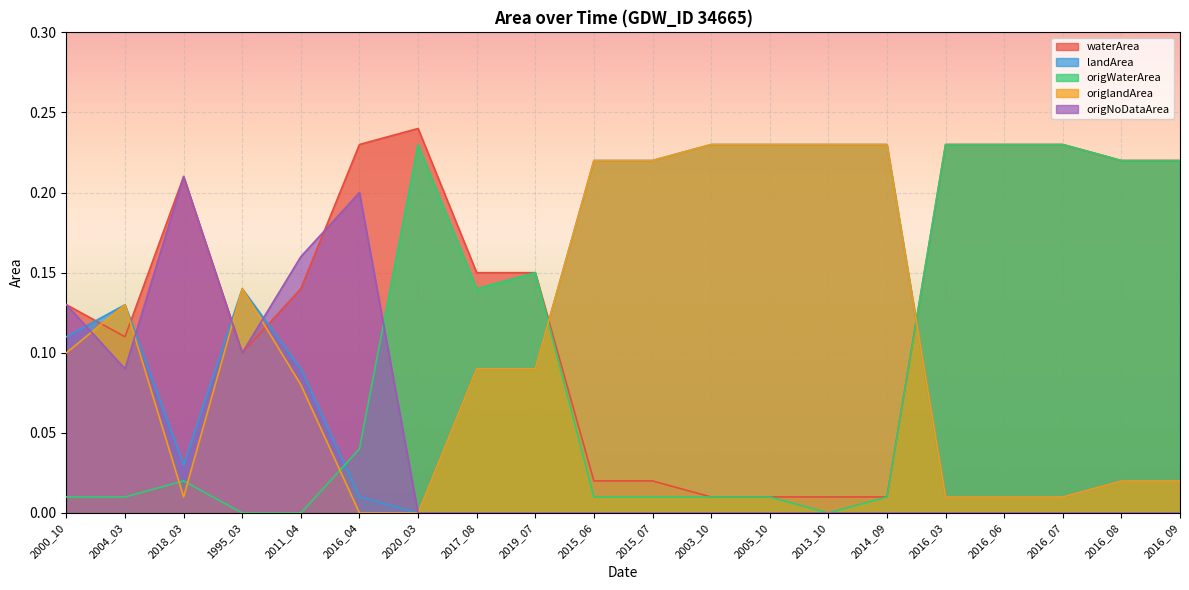

What is the label of the 20th point from the right?

2000_10